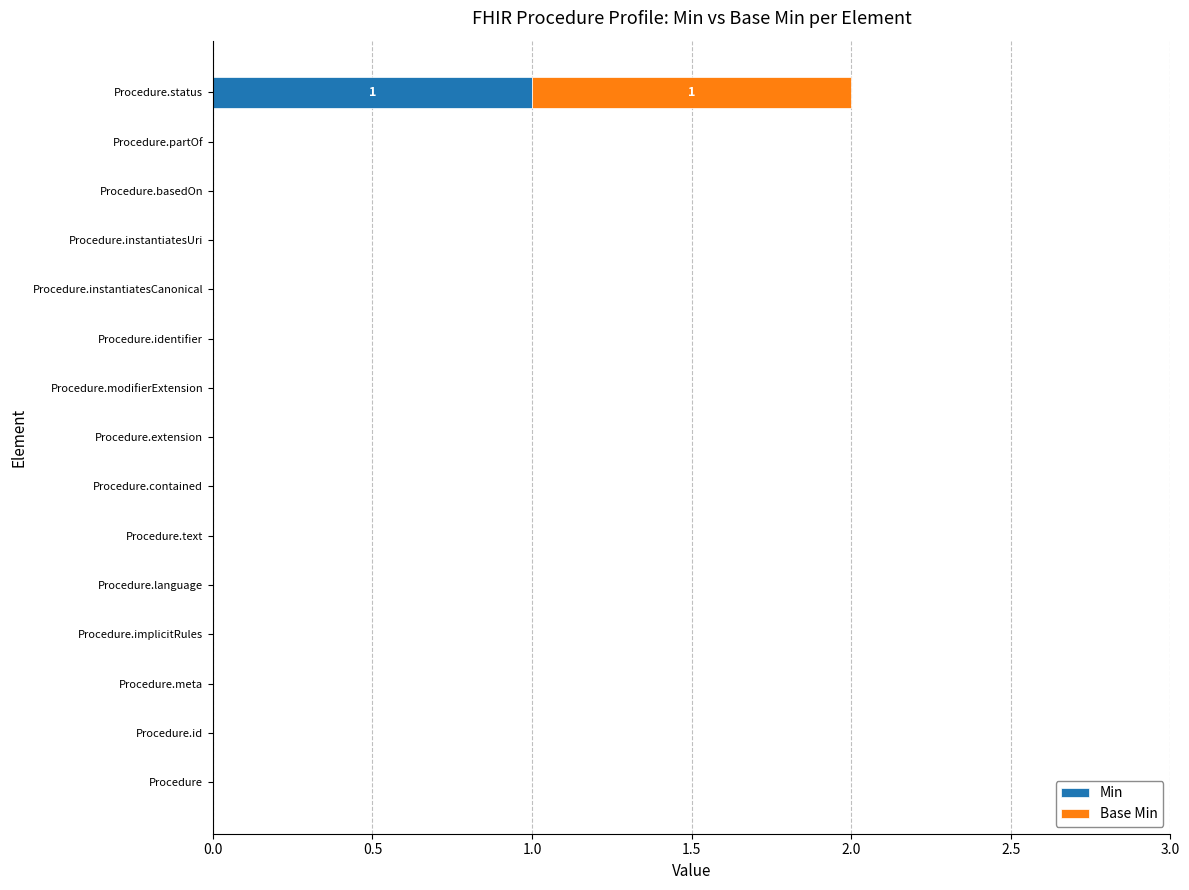

Is it true that Min equals 0 at Procedure.identifier?

True